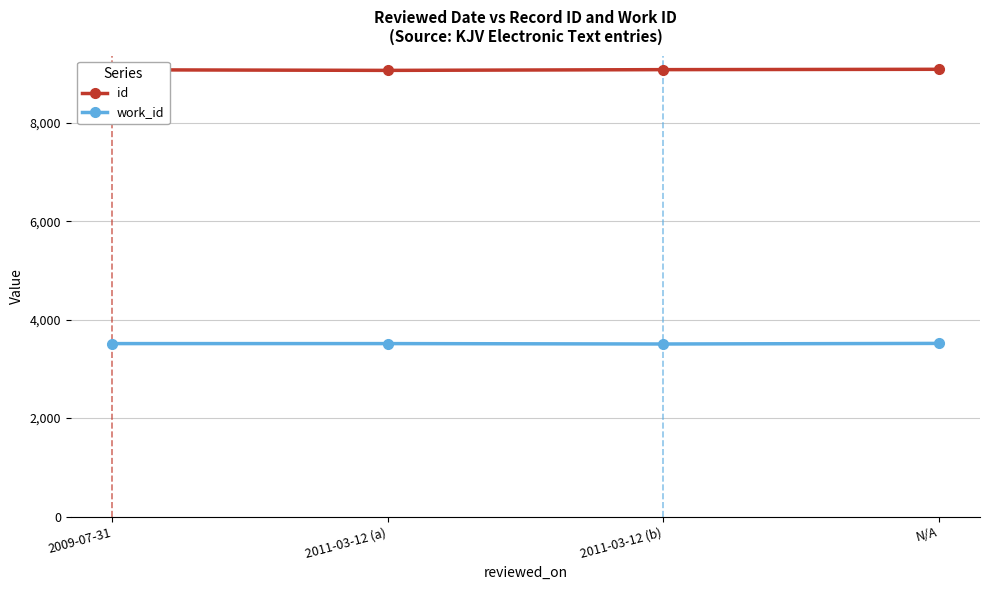

What is the label of the 4th point from the left?

N/A